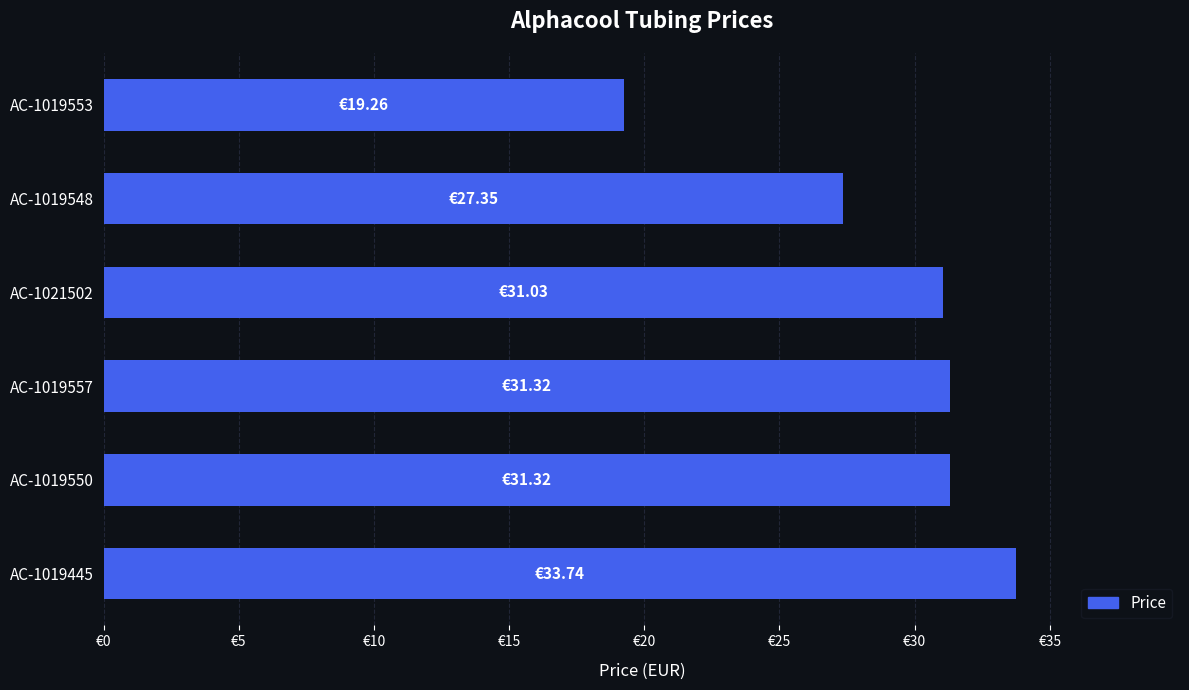

Are the bars horizontal?

Yes